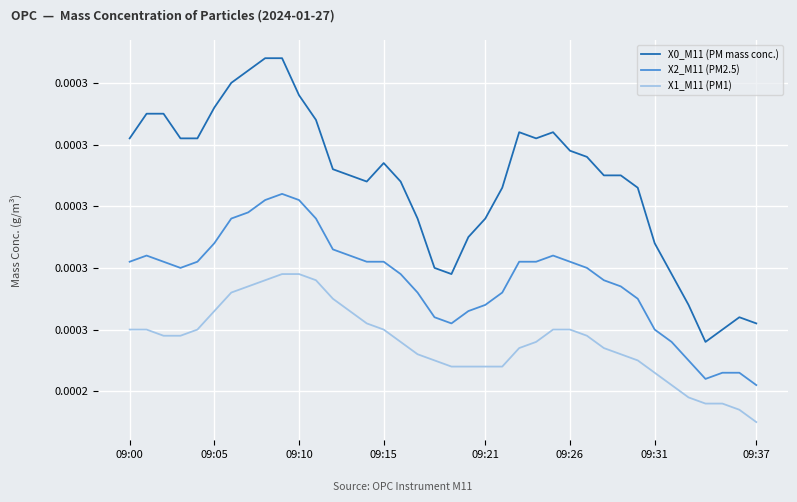

True or false: X2_M11 (PM2.5) has more than 2 interior local peaks.

True